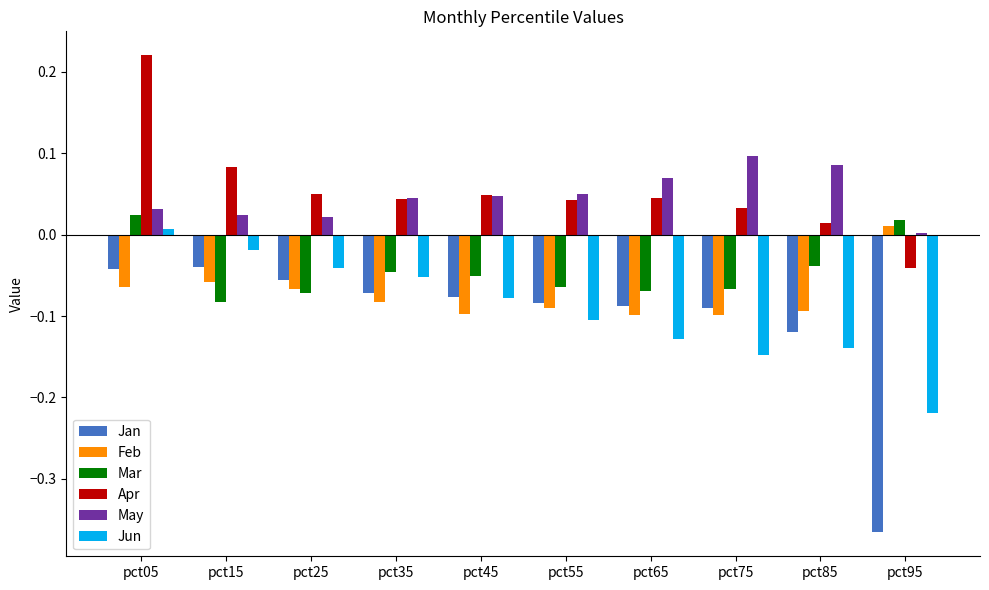

How many data points does each series have?

10